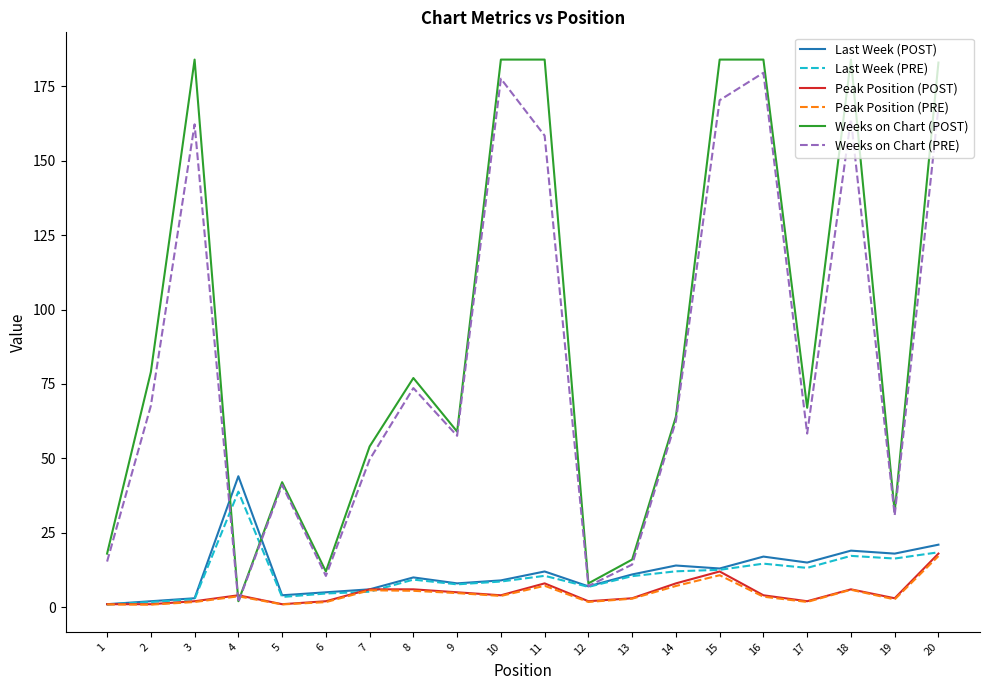

Where is Last Week (PRE) nearest to the value 19?

20